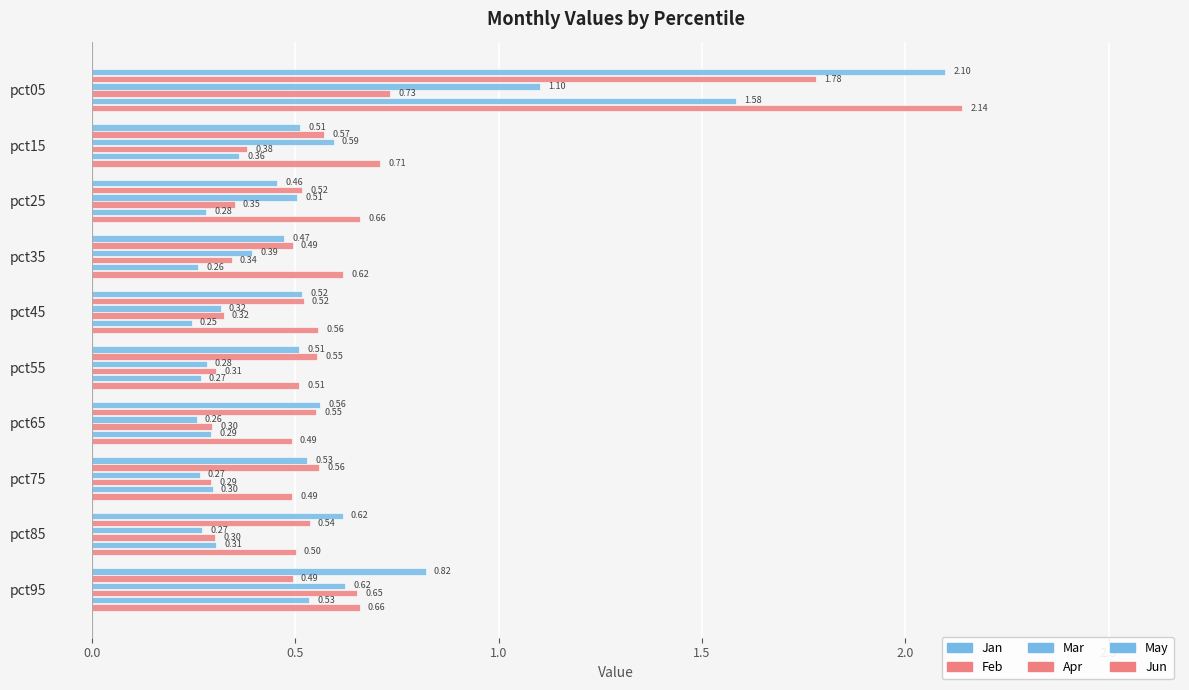

What is the difference between the maximum and minimum values in the Apr series?

0.4